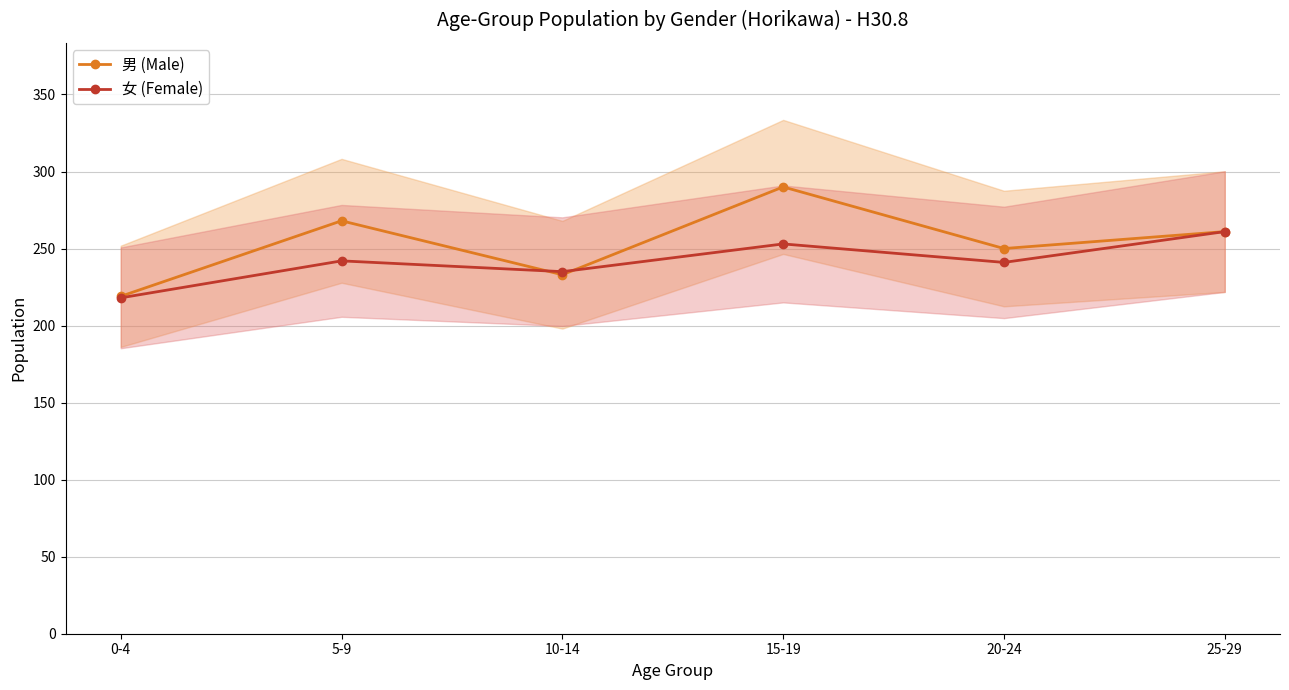

Between which two adjacent categories do 女 (Female) and 男 (Male) first intersect?

5-9 and 10-14